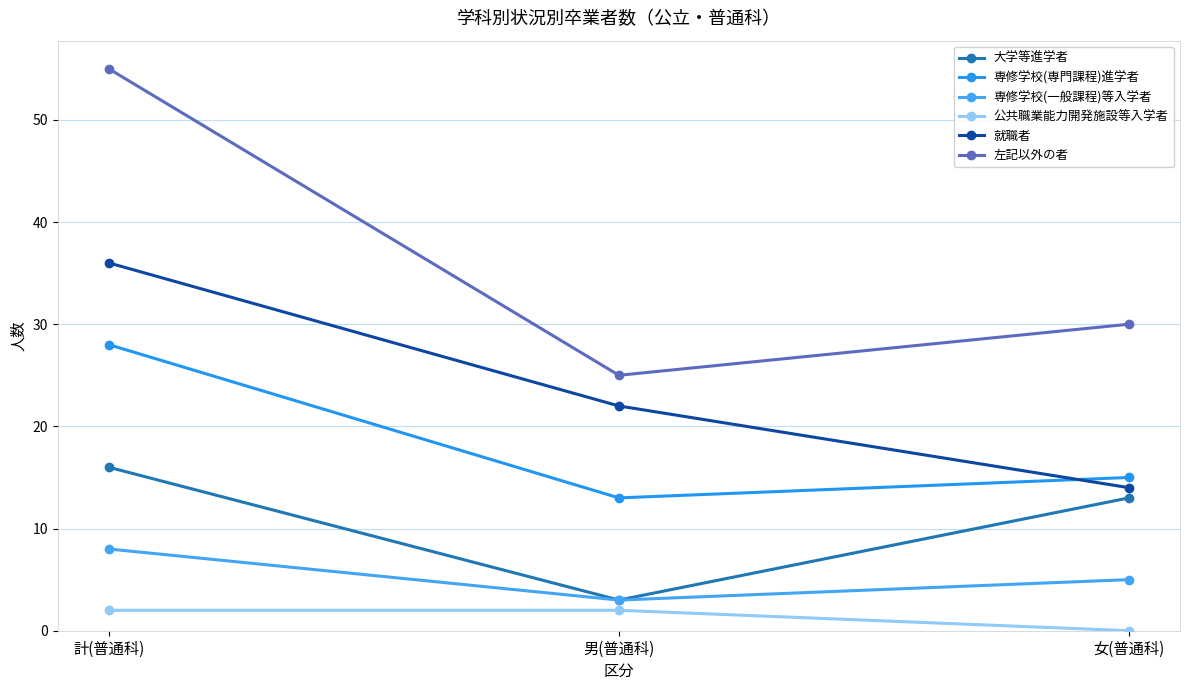

What is the label of the 1st point from the right?

女(普通科)